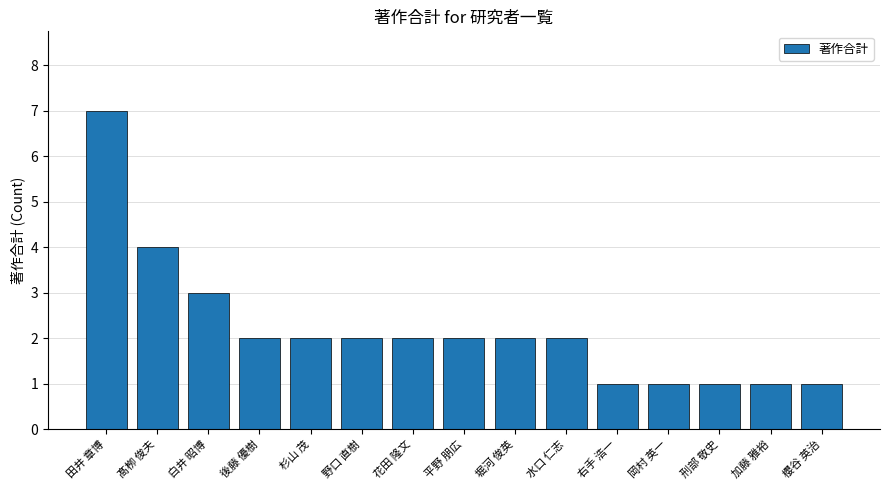

What is the average value?

2